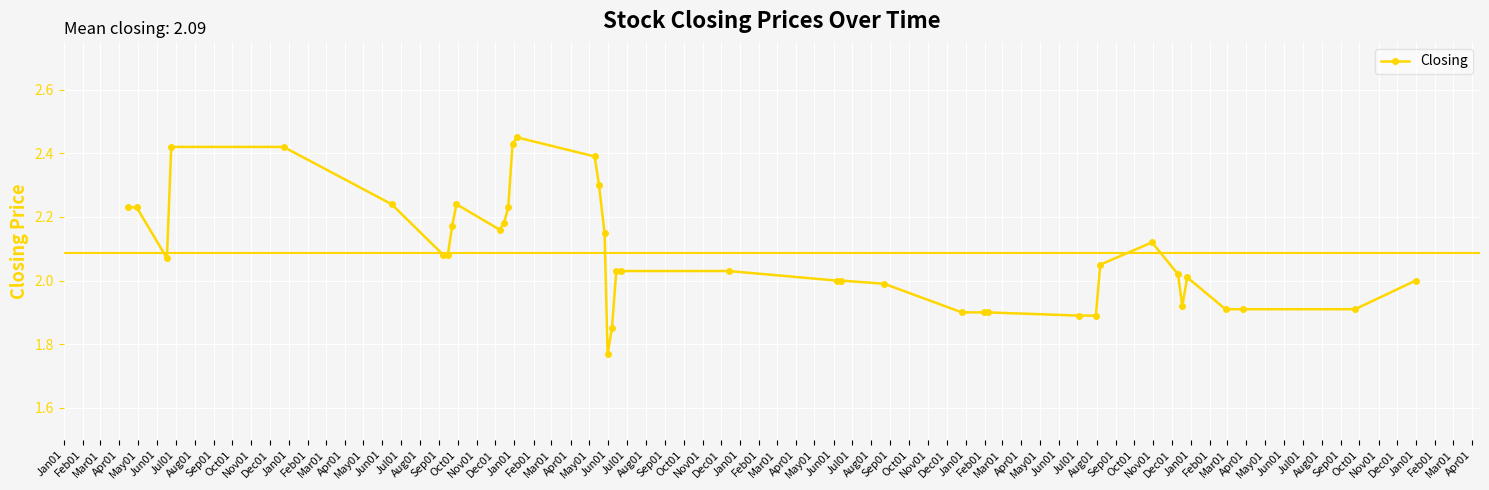

True or false: there are more than 0 points higher than both neighbors.

True